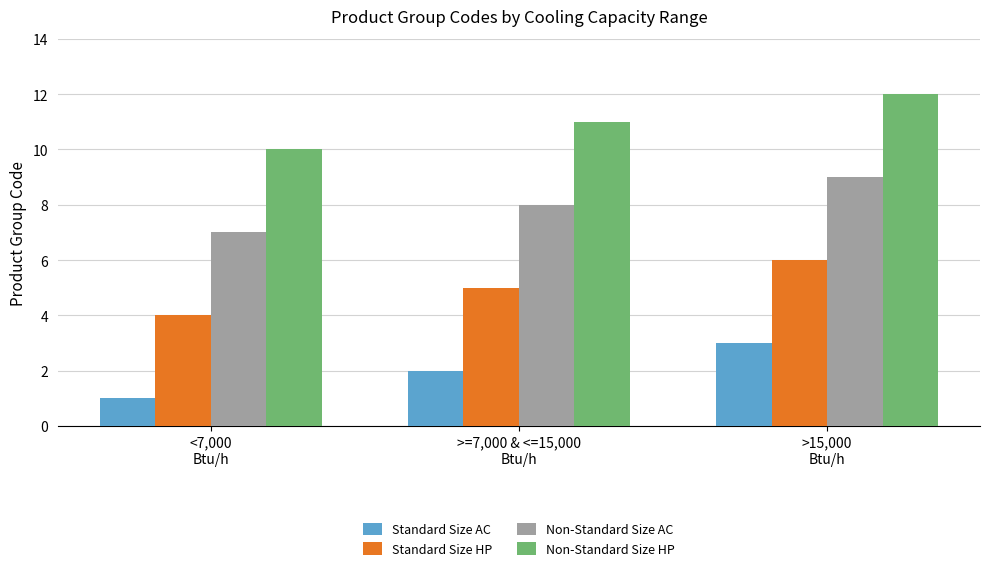

Reading left to right, transcribe all the data shown in this chart.

Standard Size AC: 1	2	3
Standard Size HP: 4	5	6
Non-Standard Size AC: 7	8	9
Non-Standard Size HP: 10	11	12